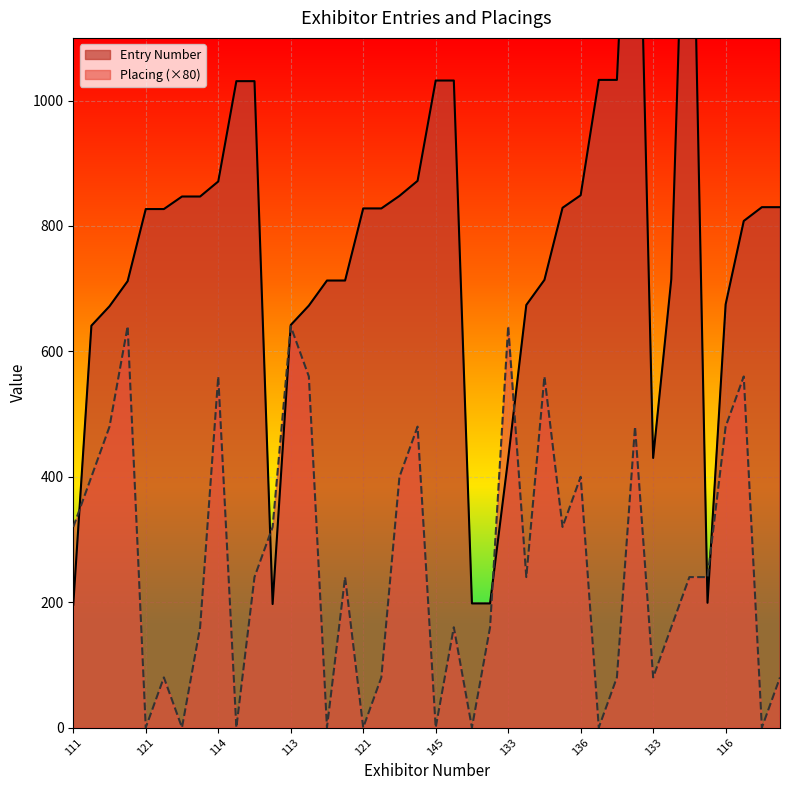

At which category does Placing reach its first local valley?

121